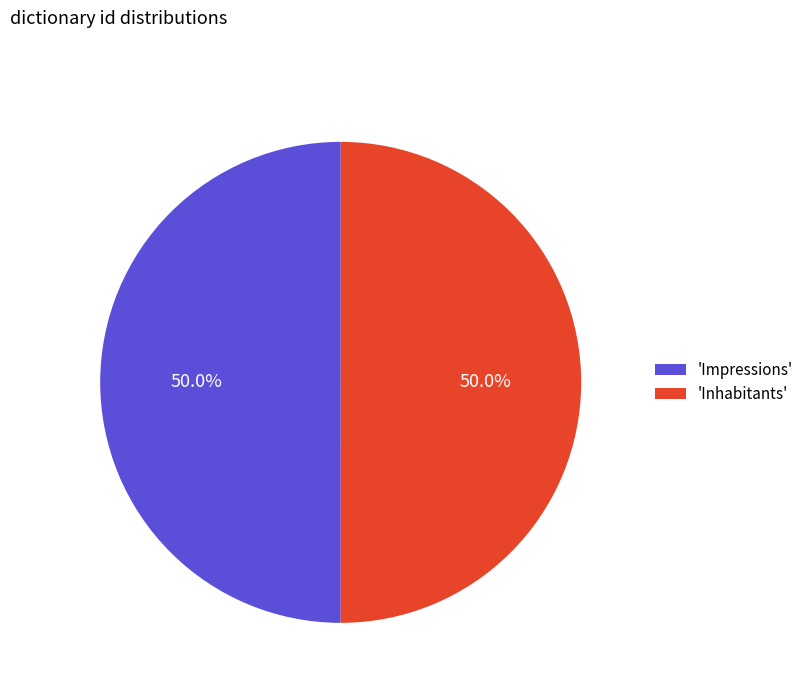

What is the ratio of the value at 'Inhabitants' to the value at 'Impressions'?

1.0